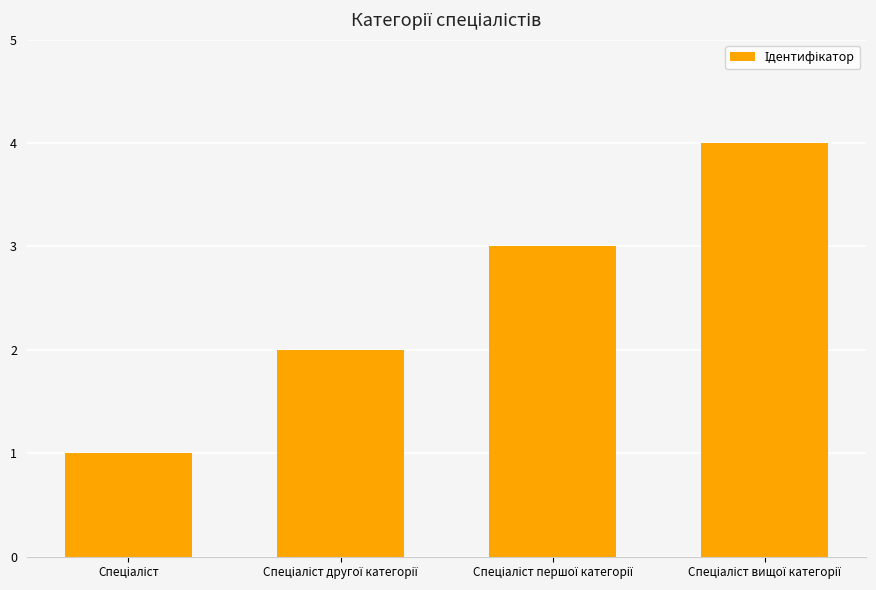

What is the sum of all values?

10